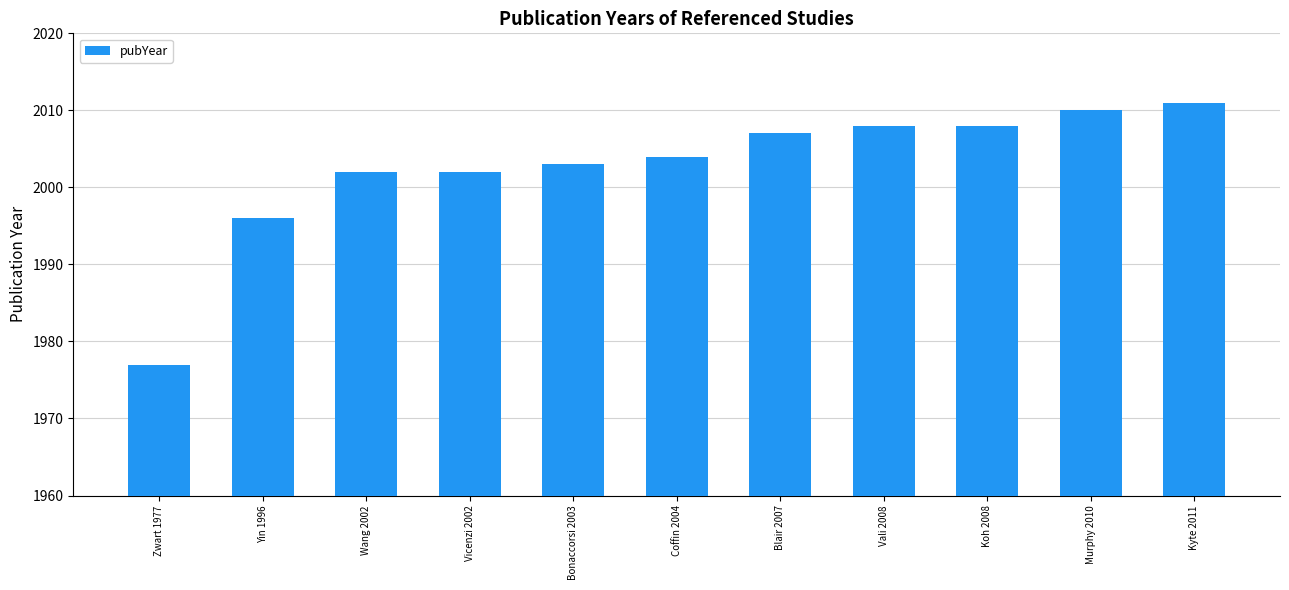

How many values are below 2004?

5